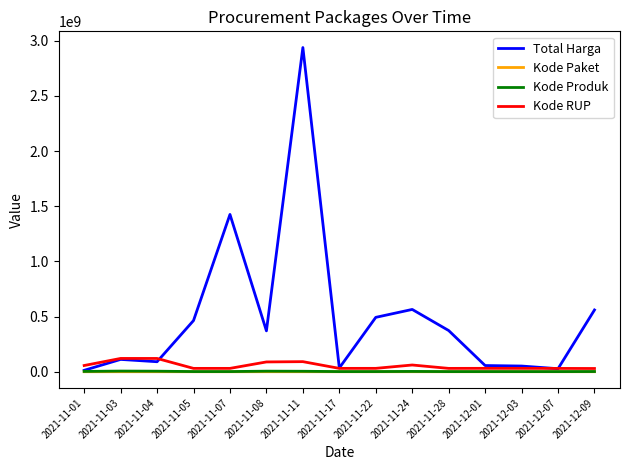

Which series has the widest spread of values?

Total Harga